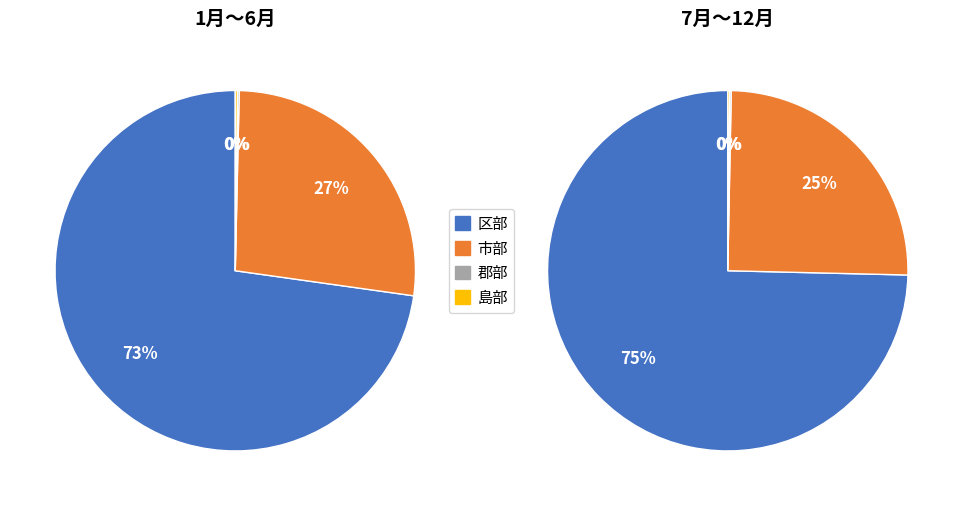

Count the number of slices in the pie.

4